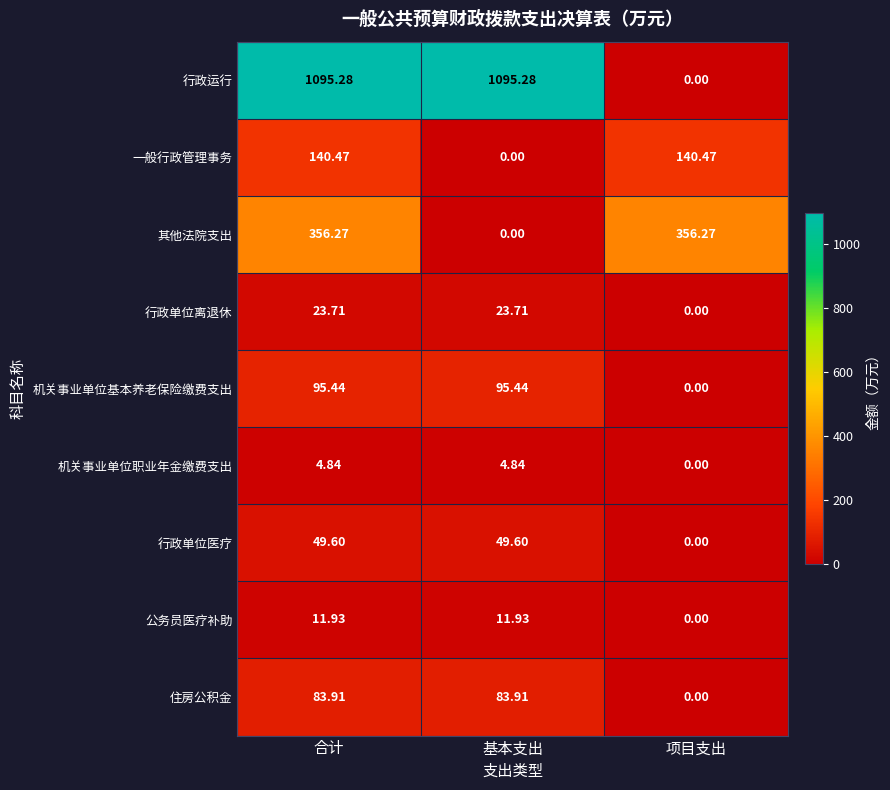

Which category has the lowest value in the 住房公积金 series?

项目支出